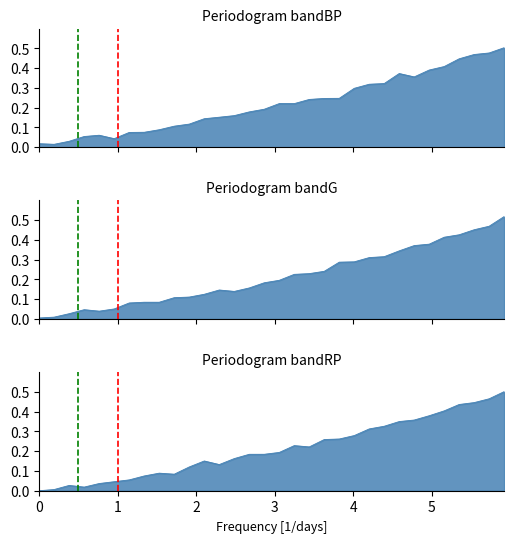

Is it true that the value at 220.5444 is 0.3?

False